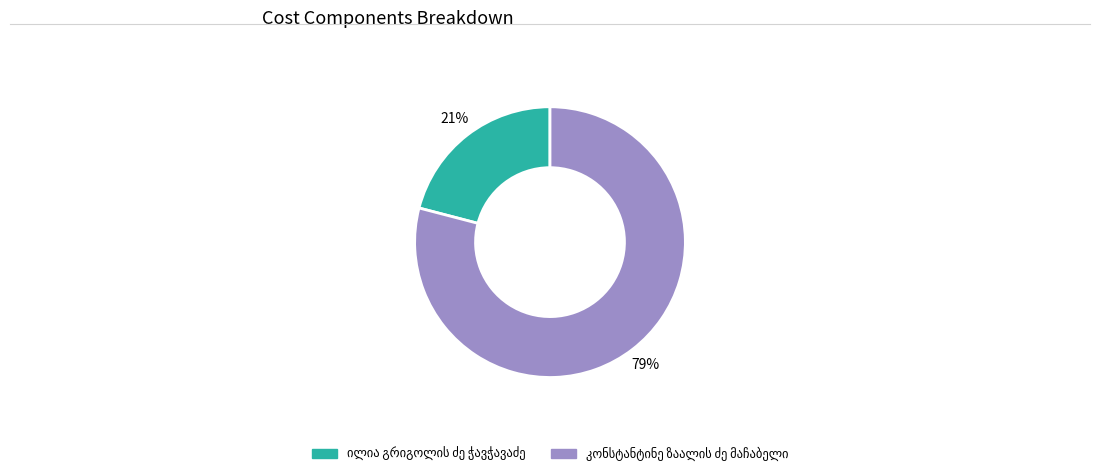

Is there any slice that represents more than half of the pie?

Yes